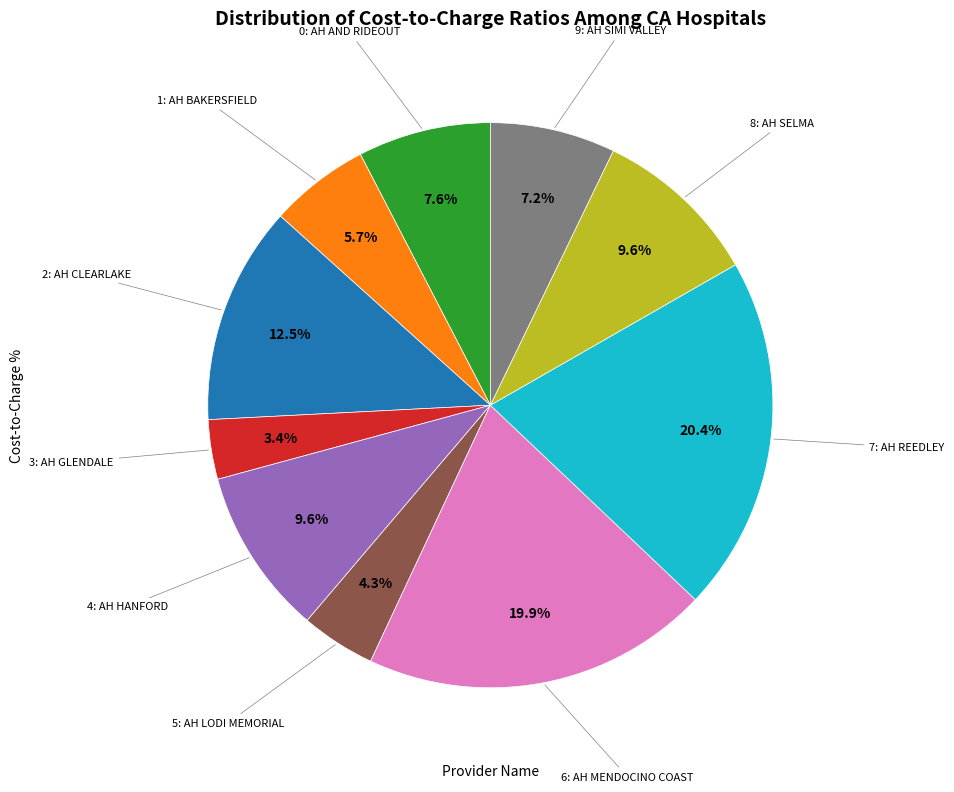

Is there any slice that represents more than half of the pie?

No